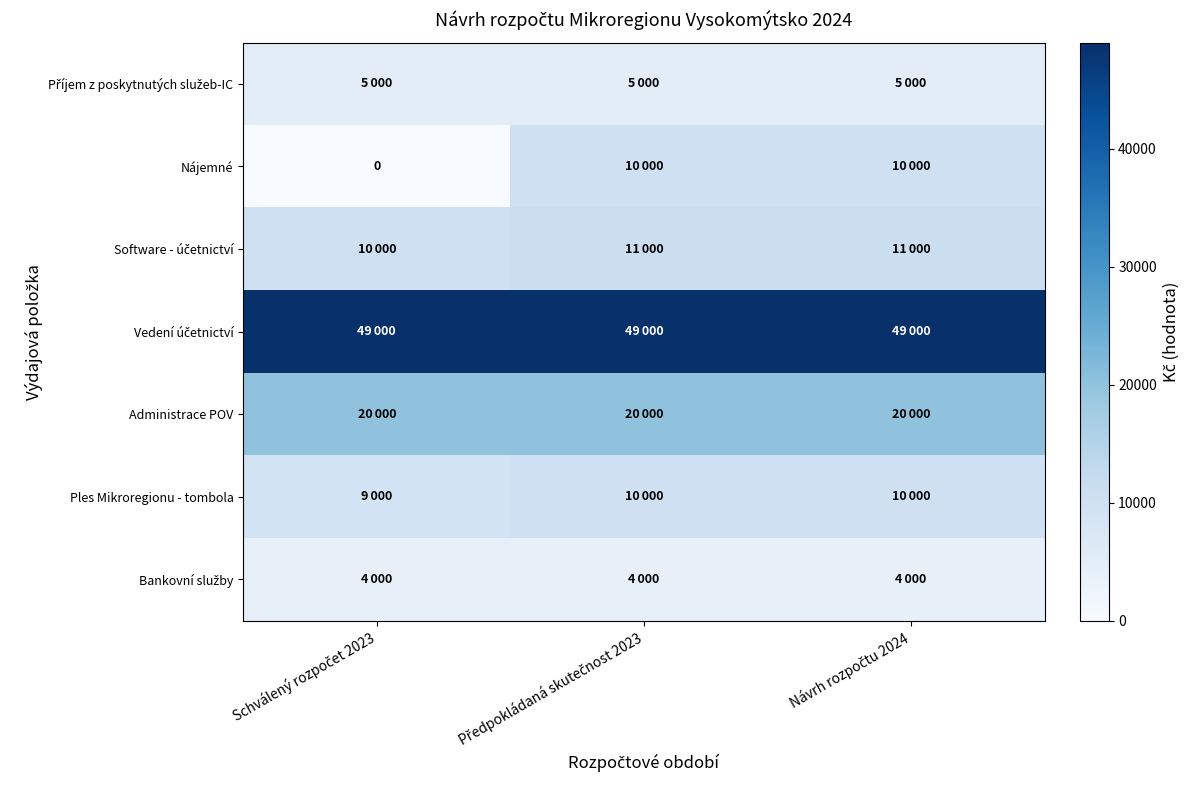

Between Schválený rozpočet 2023 and Předpokládaná skutečnost 2023, which series saw the biggest shift?

Nájemné